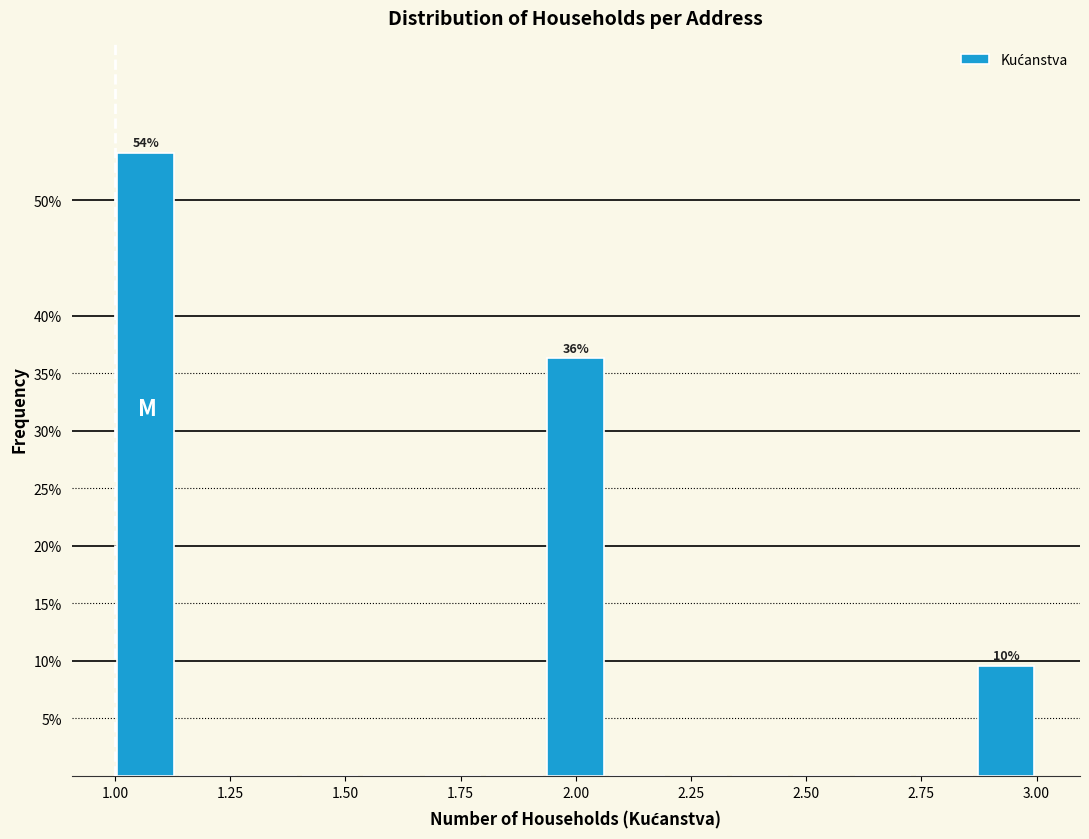

Read against the x-axis, roughly where is the centre of the tallest bar?

1.05